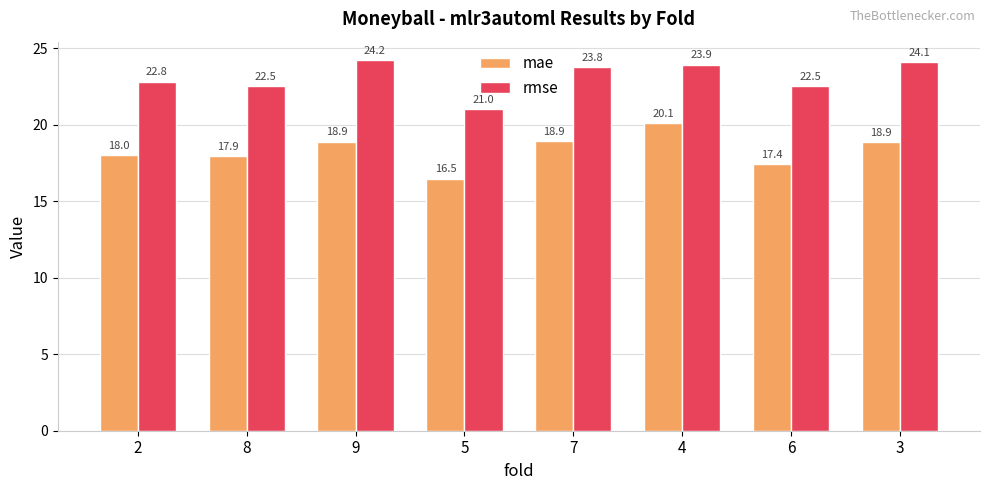

Rank the series by their maximum value, from lowest to highest.

mae, rmse